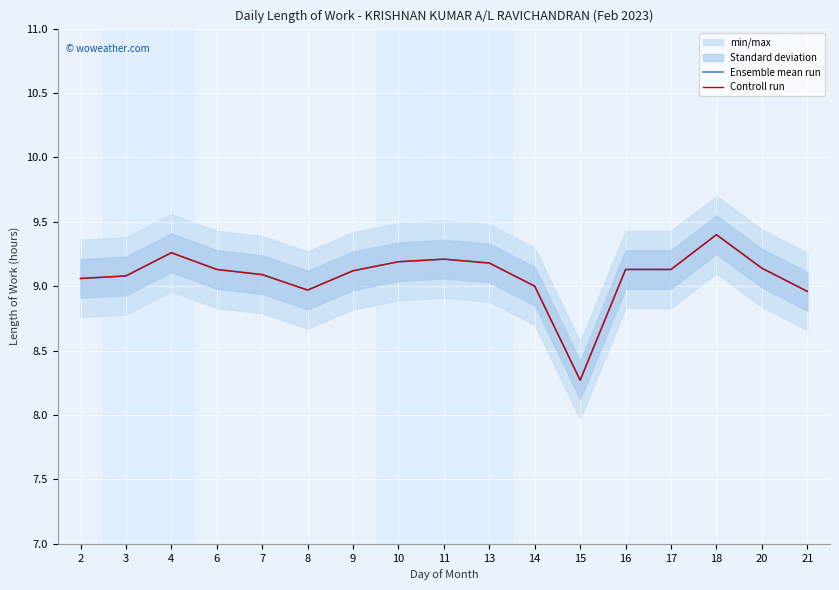

Reading left to right, transcribe all the data shown in this chart.

Ensemble mean run: 2=9.1	3=9.1	4=9.3	6=9.1	7=9.1	8=9.0	9=9.1	10=9.2	11=9.2	13=9.2	14=9.0	15=8.3	16=9.1	17=9.1	18=9.4	20=9.1	21=9.0
Controll run: 2=9.1	3=9.1	4=9.3	6=9.1	7=9.1	8=9.0	9=9.1	10=9.2	11=9.2	13=9.2	14=9.0	15=8.3	16=9.1	17=9.1	18=9.4	20=9.1	21=9.0